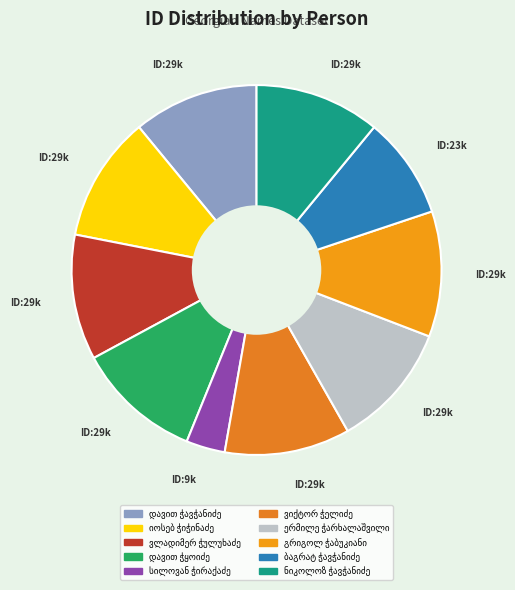

How many slices are in this pie chart?

10